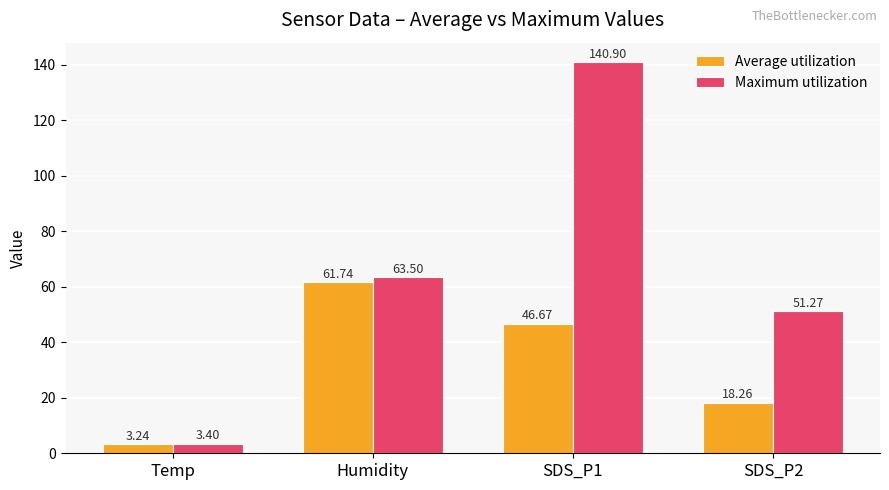

What is the label of the 4th bar from the left?

SDS_P2